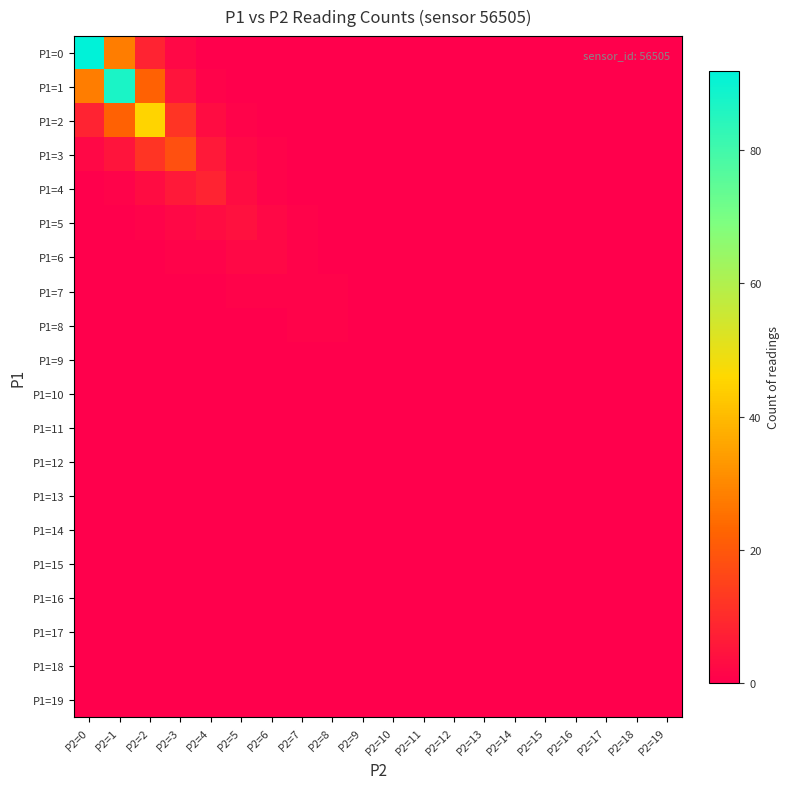

Between P2=19 and P2=12, which is larger?

P2=19